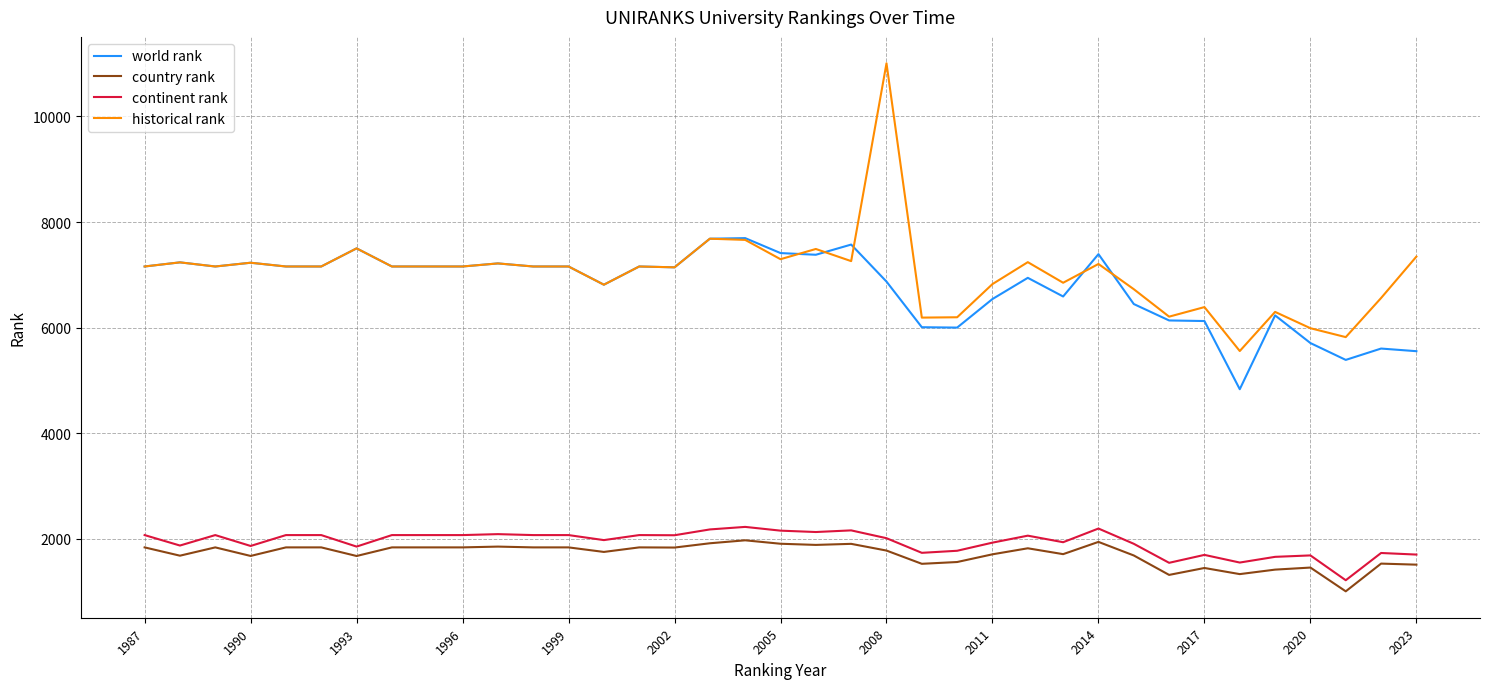

Which series has the largest range (max minus min)?

historical rank